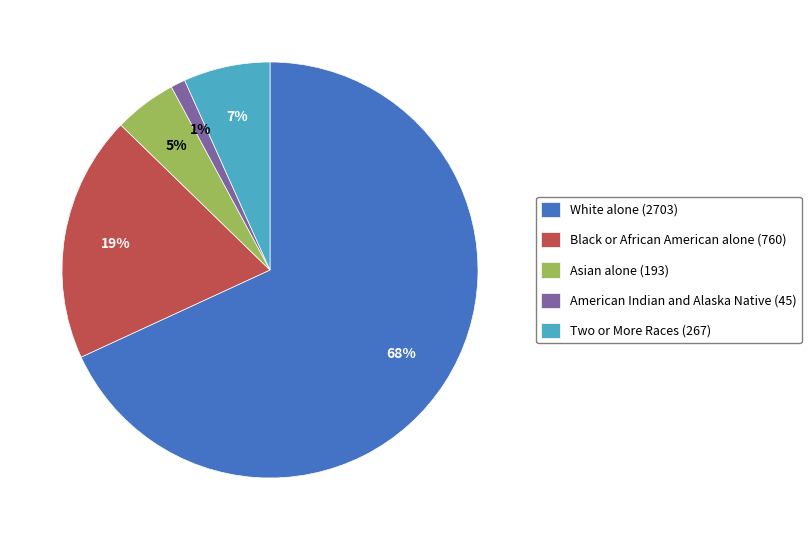

True or false: Two or More Races (267) accounts for 12% of the total.

False